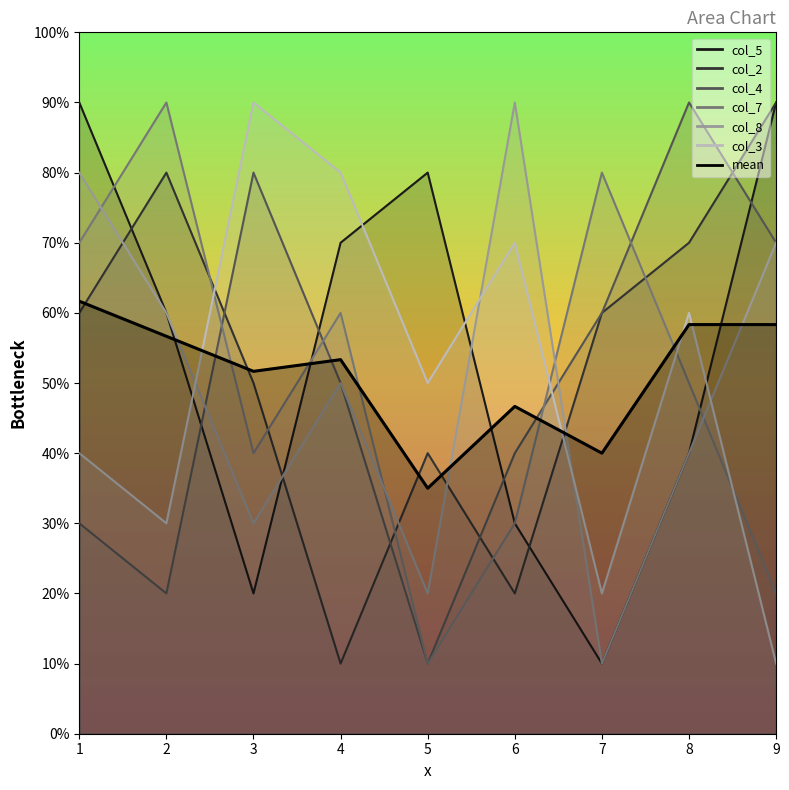

What is the ratio of the value at 9 to the value at 5?

1.7